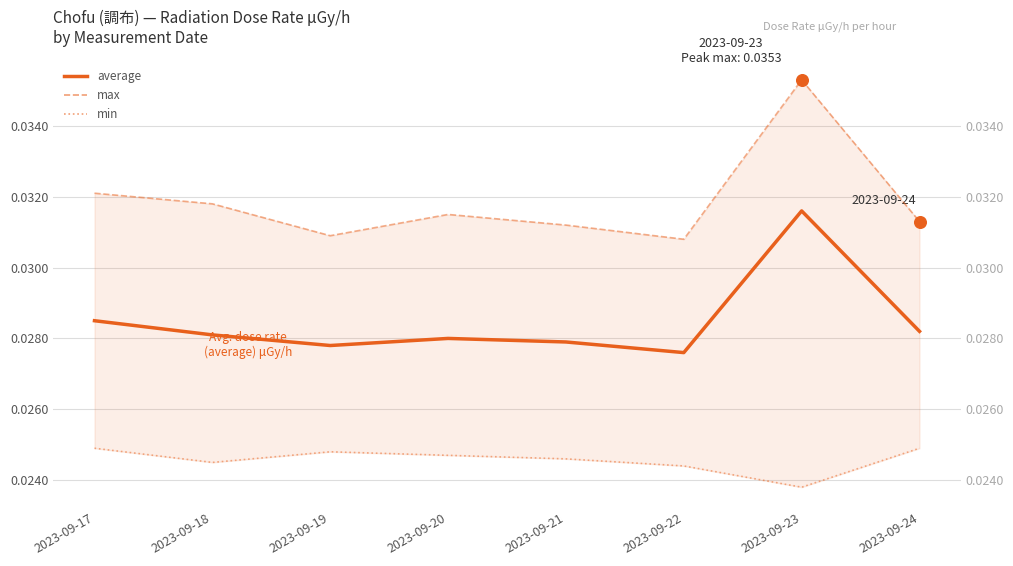

Which series reaches the maximum Y coordinate?

max